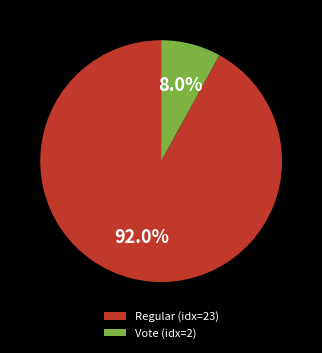

Combined, do Regular (idx=23) and Vote (idx=2) account for over 50%?

Yes